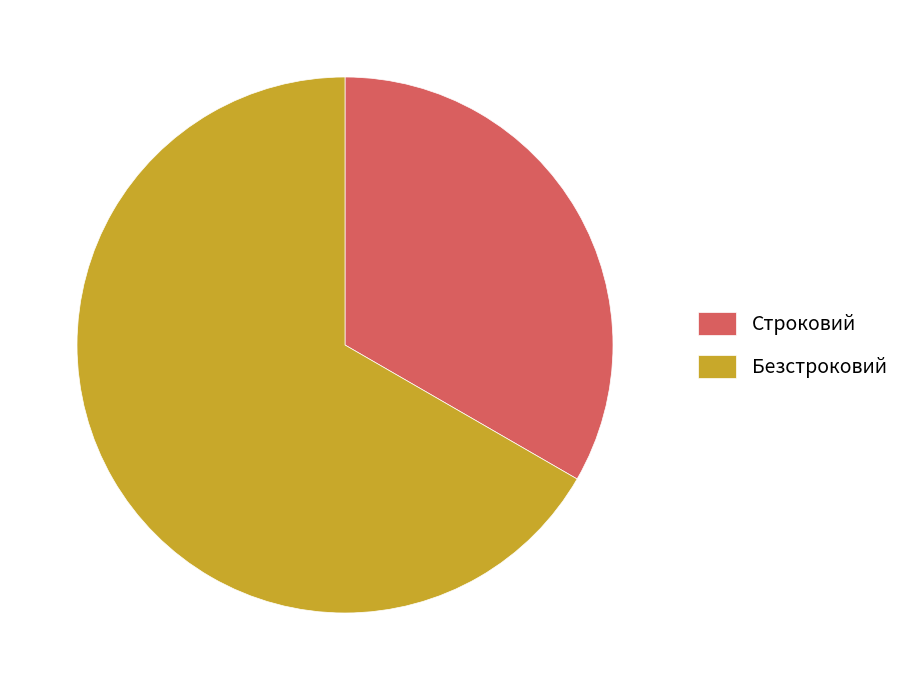

Which category accounts for the majority?

Безстроковий